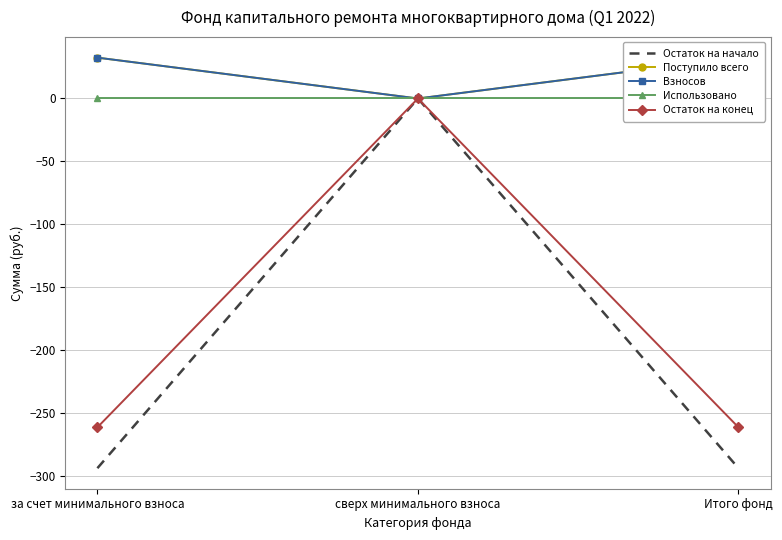

Reading left to right, transcribe all the data shown in this chart.

Остаток на начало: за счет минимального взноса=-293.9	сверх минимального взноса=0.0	Итого фонд=-293.9
Поступило всего: за счет минимального взноса=32.5	сверх минимального взноса=0.0	Итого фонд=32.5
Взносов: за счет минимального взноса=32.5	сверх минимального взноса=0.0	Итого фонд=32.5
Использовано: за счет минимального взноса=0.0	сверх минимального взноса=0.0	Итого фонд=0.0
Остаток на конец: за счет минимального взноса=-261.5	сверх минимального взноса=0.0	Итого фонд=-261.5